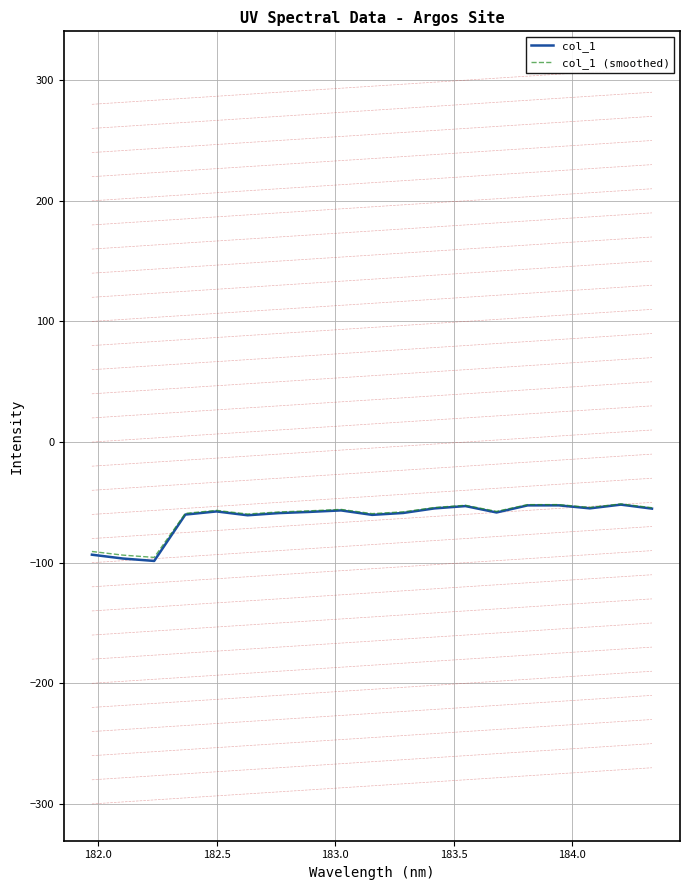

Which series has the widest spread of values?

col_1